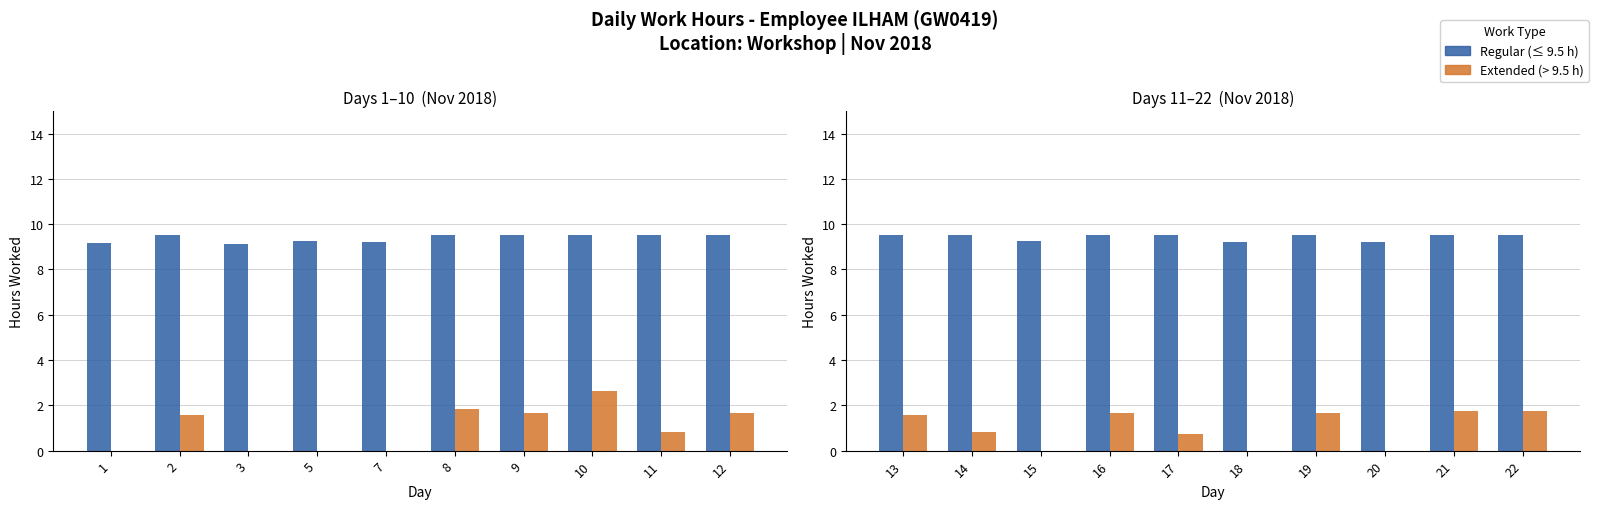

What is the average value?

1.0